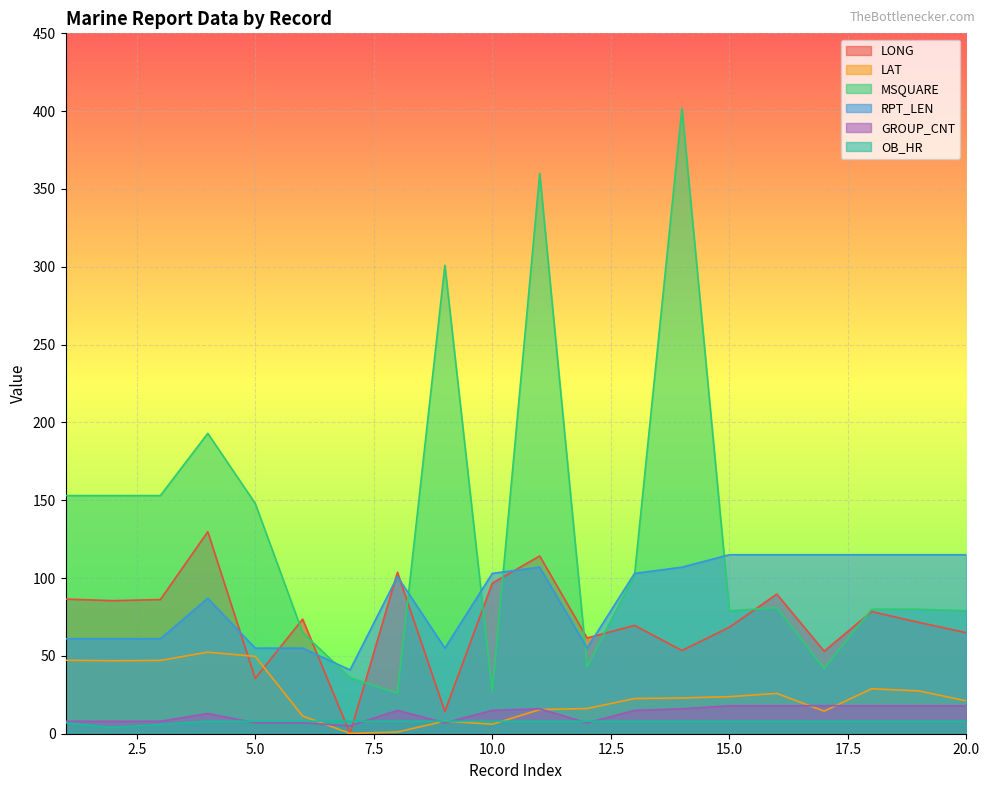

Which label corresponds to the largest value in the chart?

14